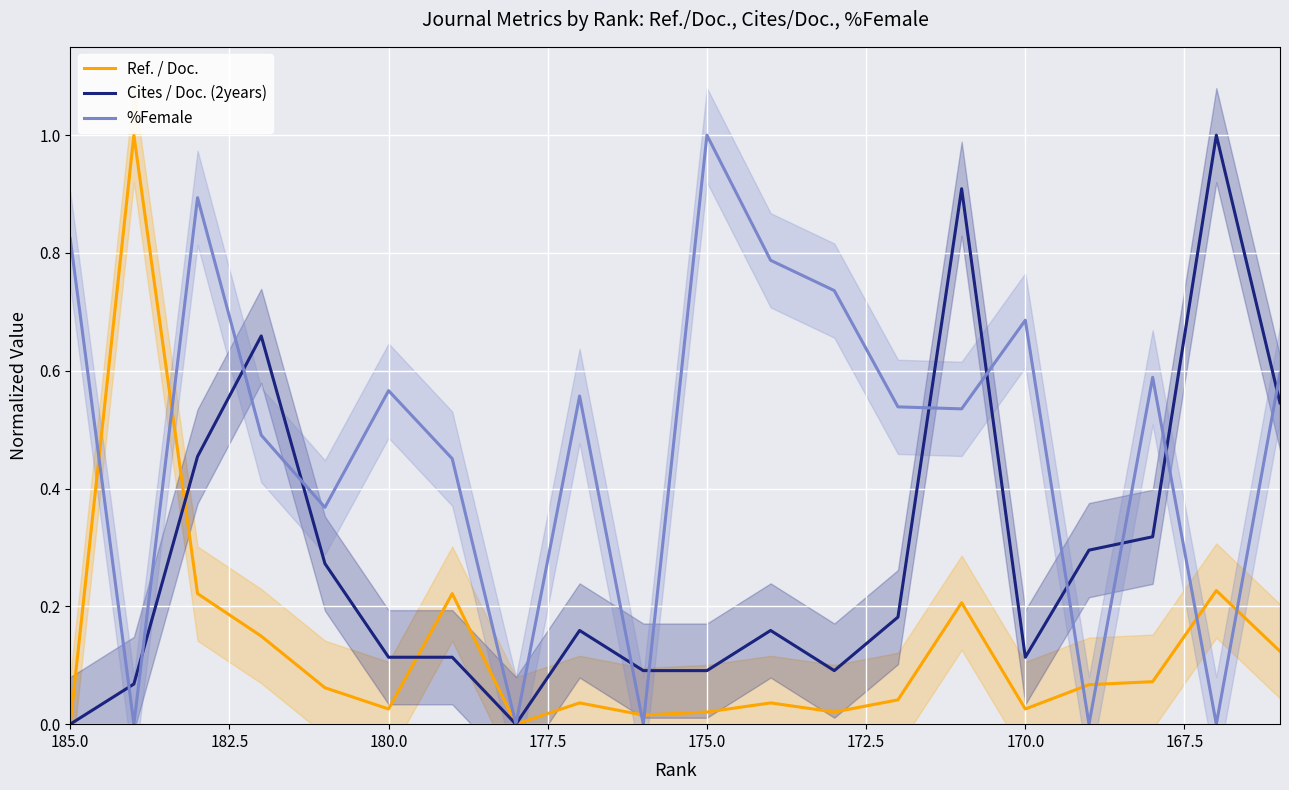

In Ref. / Doc., how many points are higher than both neighbors (excluding endpoints)?

6